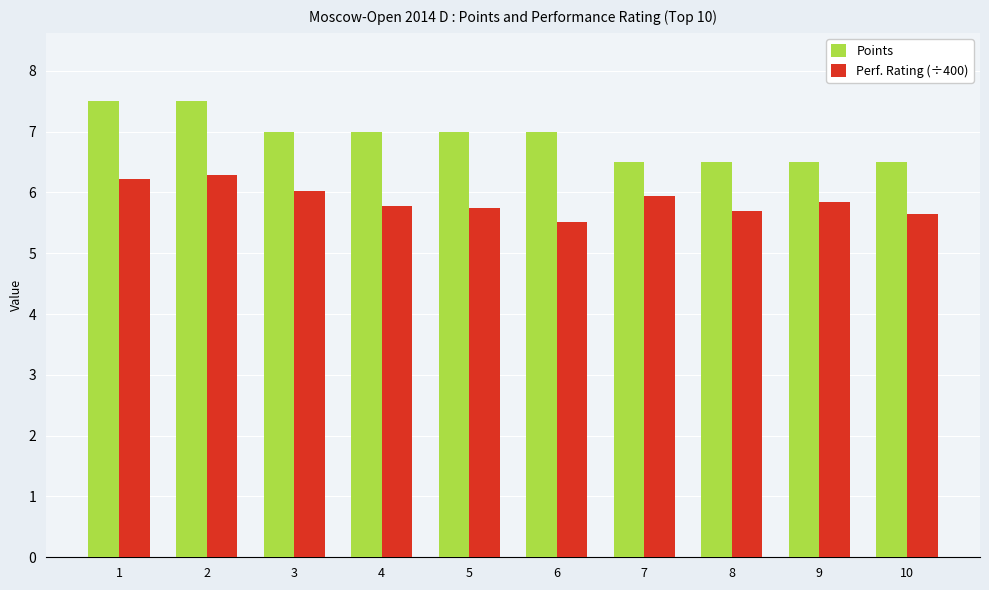

How many bars are there in each group?

2